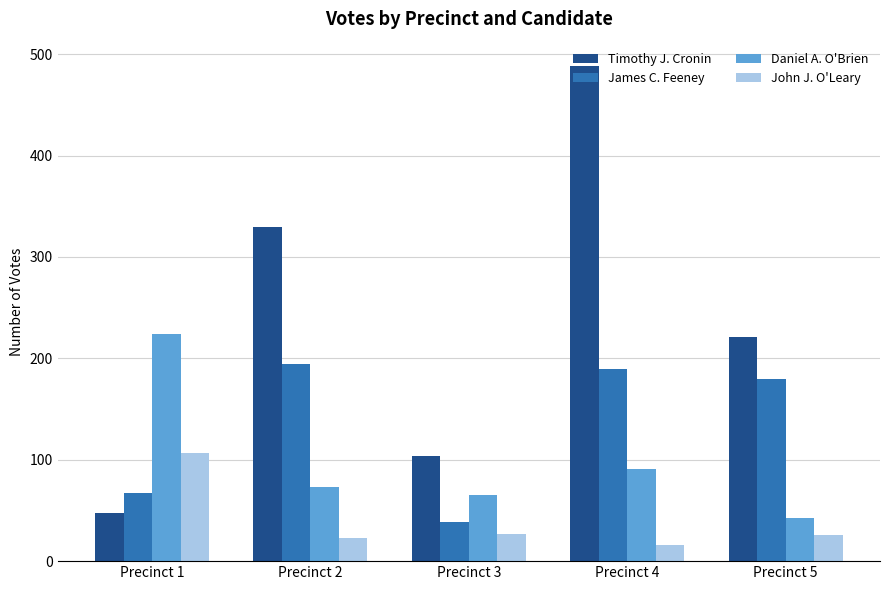

What is the approximate value of Daniel A. O'Brien at Precinct 5?

43